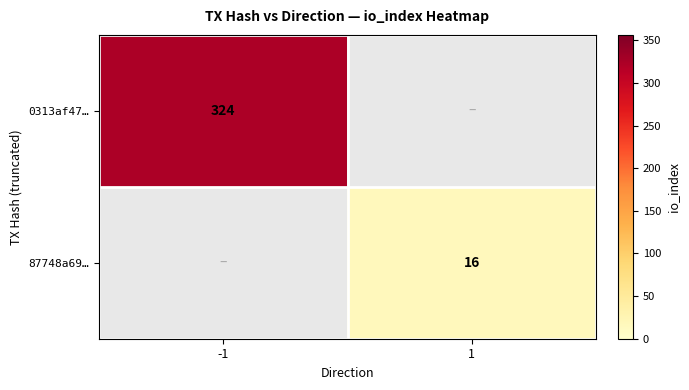

Which category has the lowest value across all series?

1